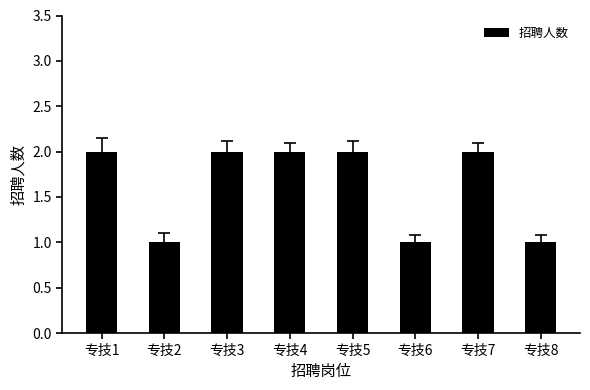

What is the greatest value displayed?

2